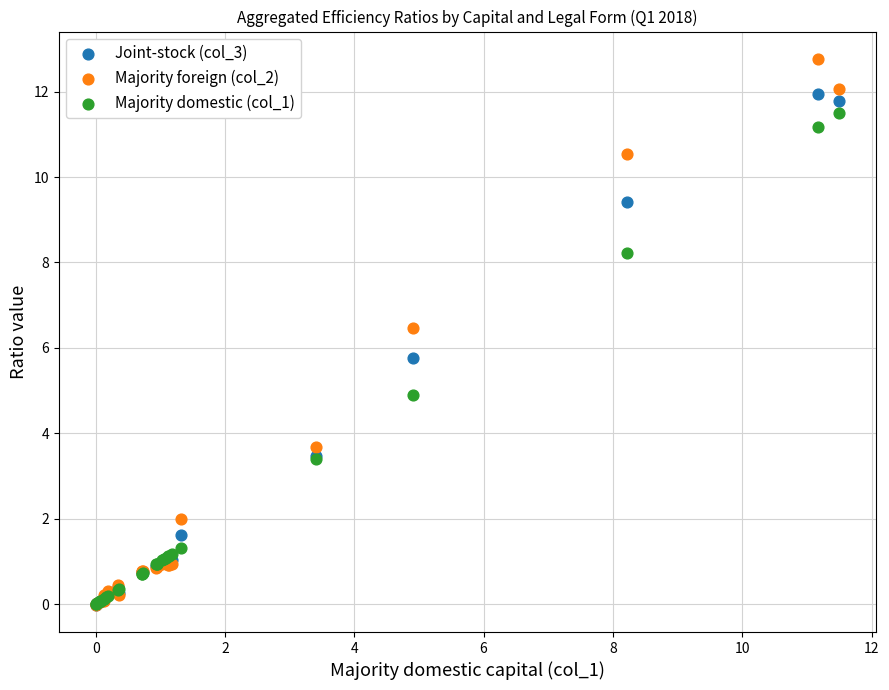

What are all the series names shown in the legend?

Joint-stock (col_3), Majority foreign (col_2), Majority domestic (col_1)